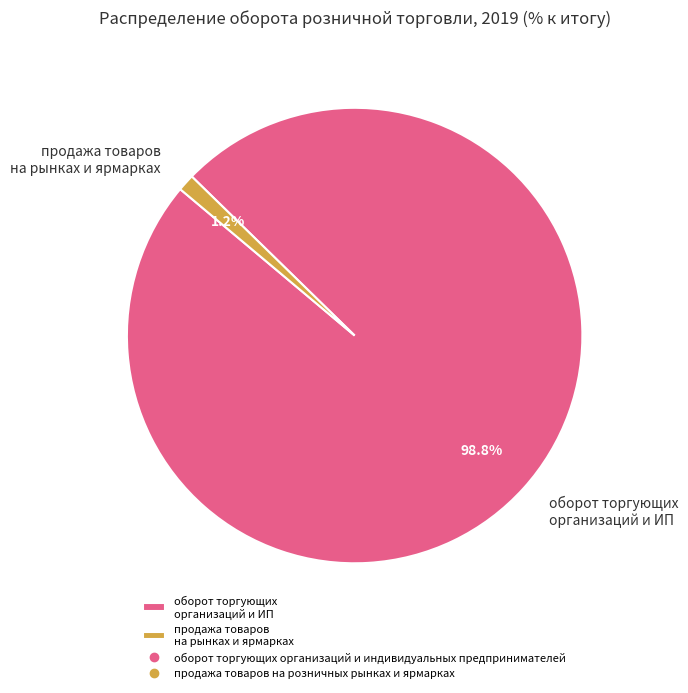

What is the ratio of the value at оборот торгующих организаций и ИП to the value at продажа товаров на рынках и ярмарках?

82.3